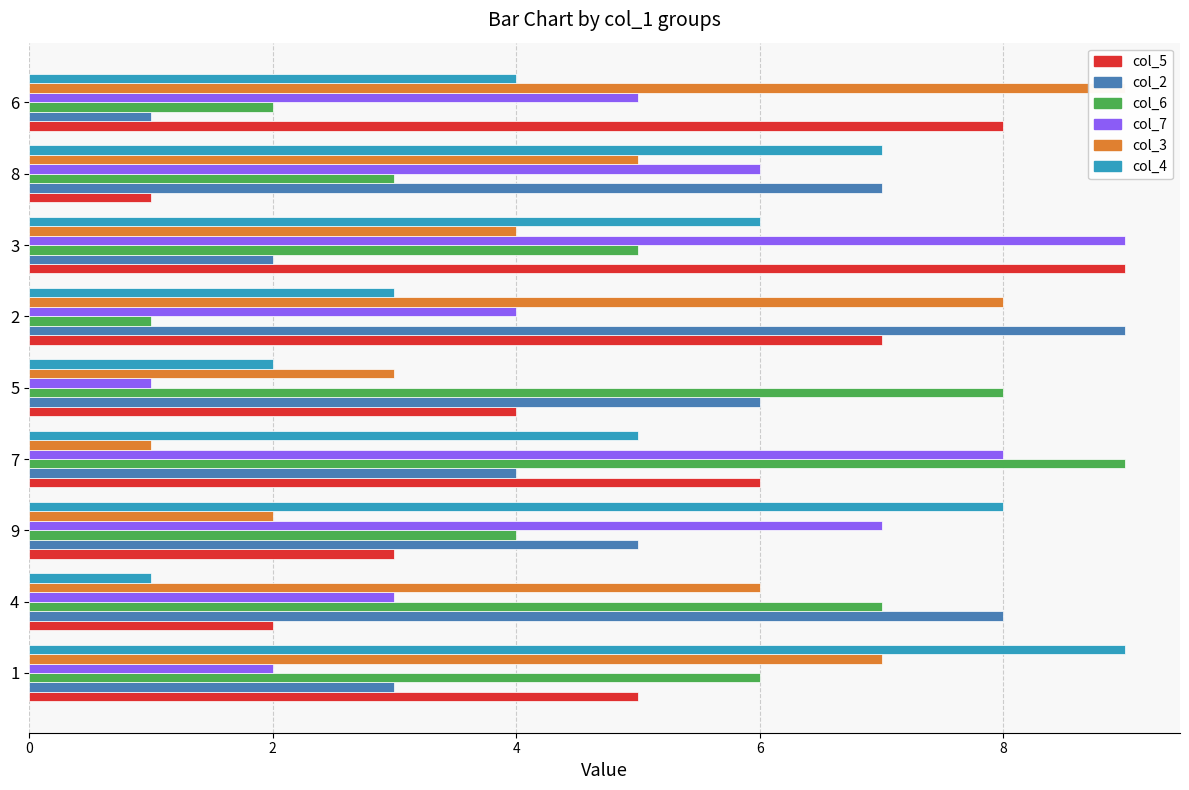

What is the value of the col_2 bar at the 4th from the left?

4